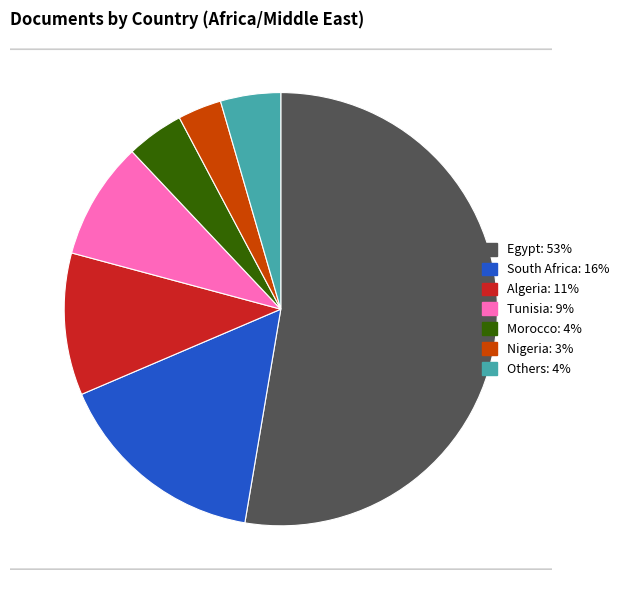

Is there a majority slice in this chart?

Yes